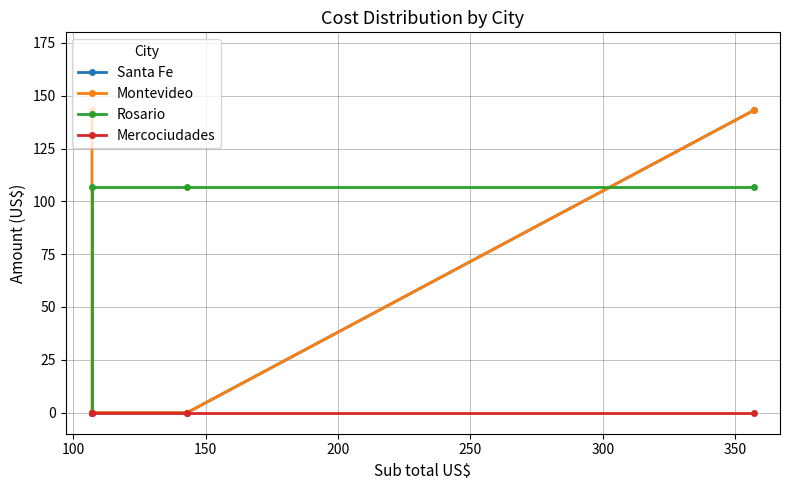

What are all the series names shown in the legend?

Santa Fe, Montevideo, Rosario, Mercociudades